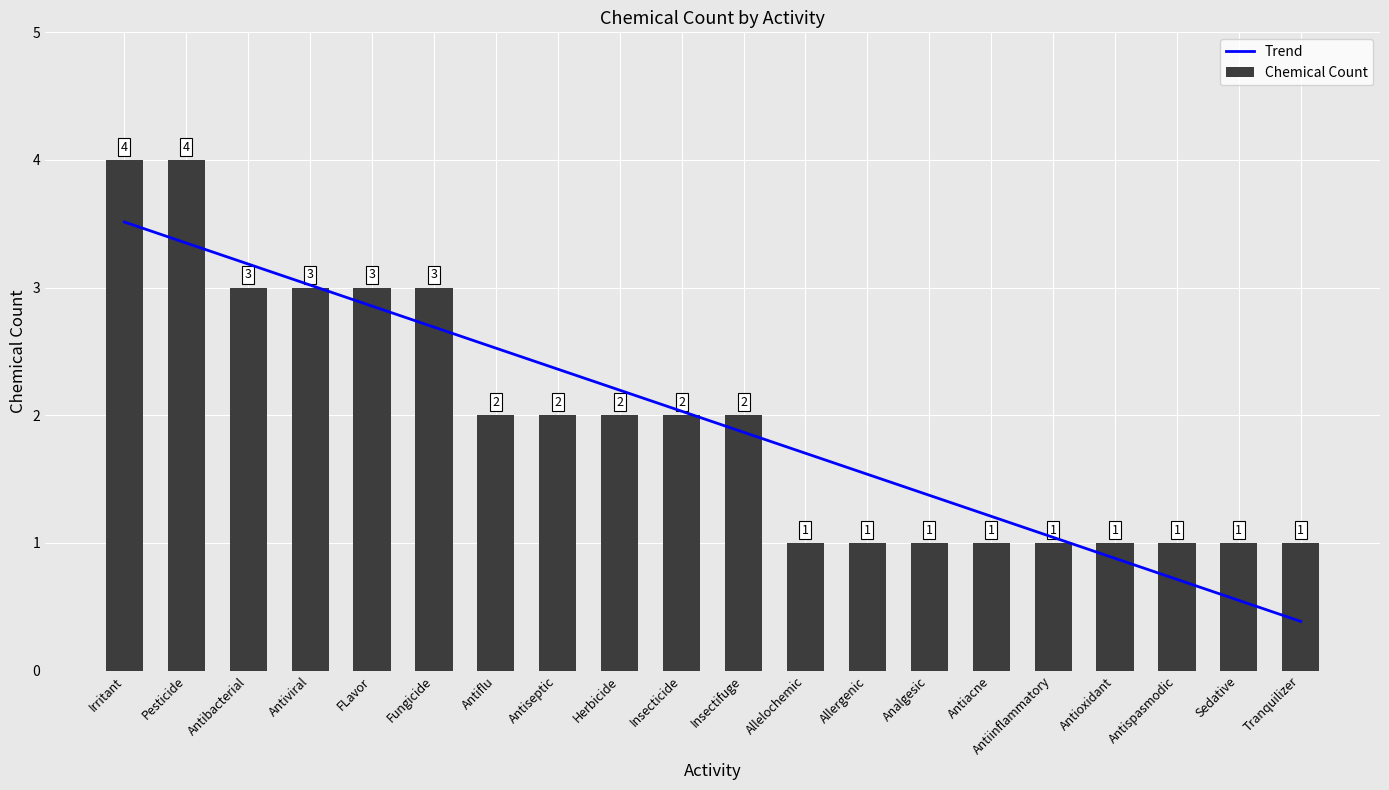

At how many categories does at least one series exceed 0?

20